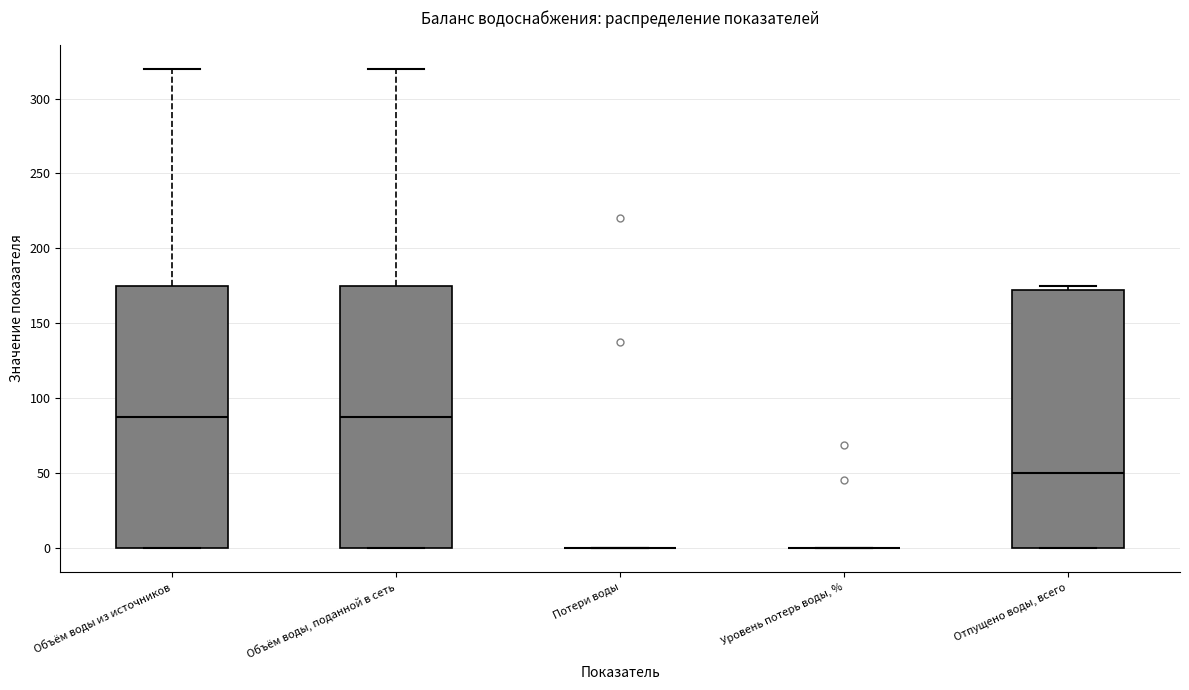

Where does the median line of the box for Объём воды, поданной в сеть sit on the y-axis? The values are not printed on the chart, so give them approximately, as read against the axis.

85